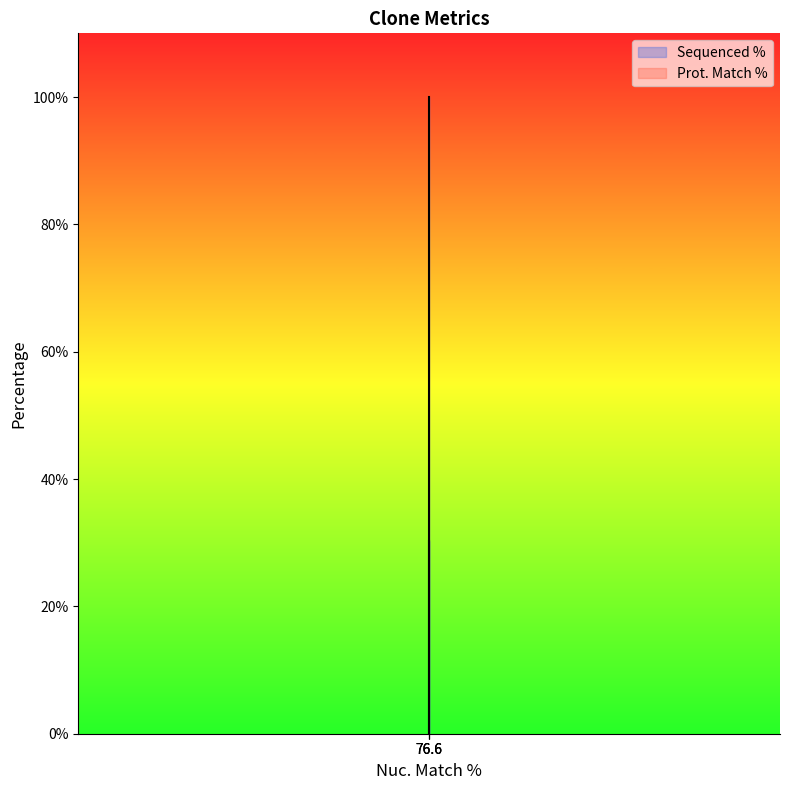

Does the chart display data point markers on the line(s)?

No